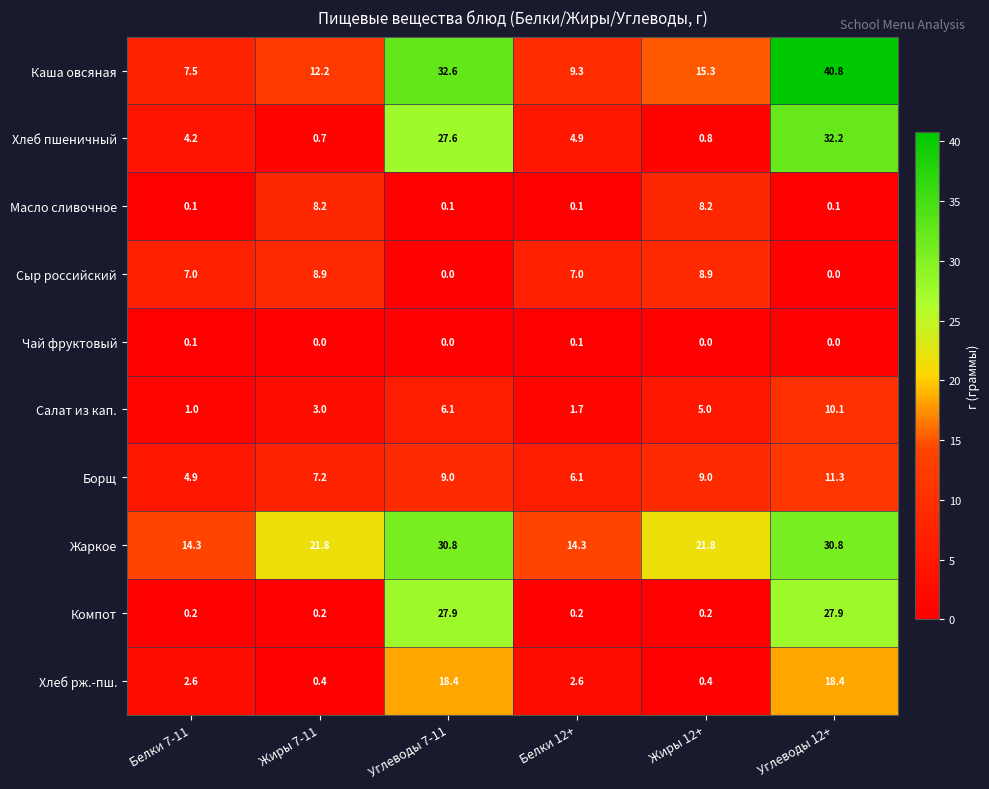

What is the difference between the maximum and minimum values in the Жаркое series?

16.5